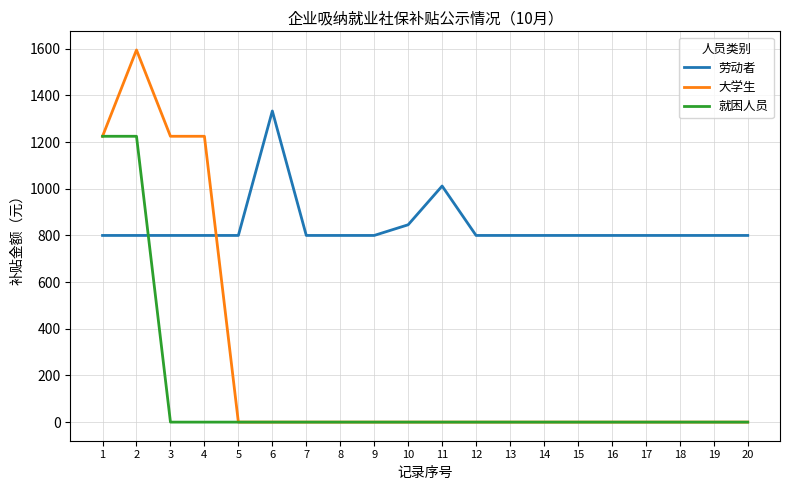

What is the difference between the second highest and second lowest values in the 劳动者 series?

211.8